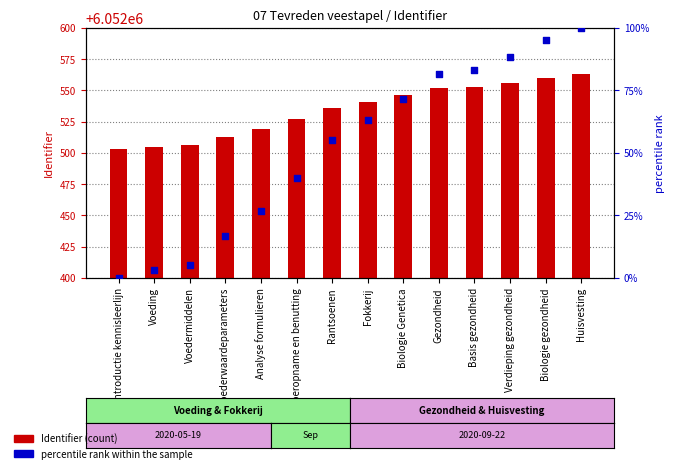

Which series reaches the minimum Y coordinate?

percentile rank within the sample